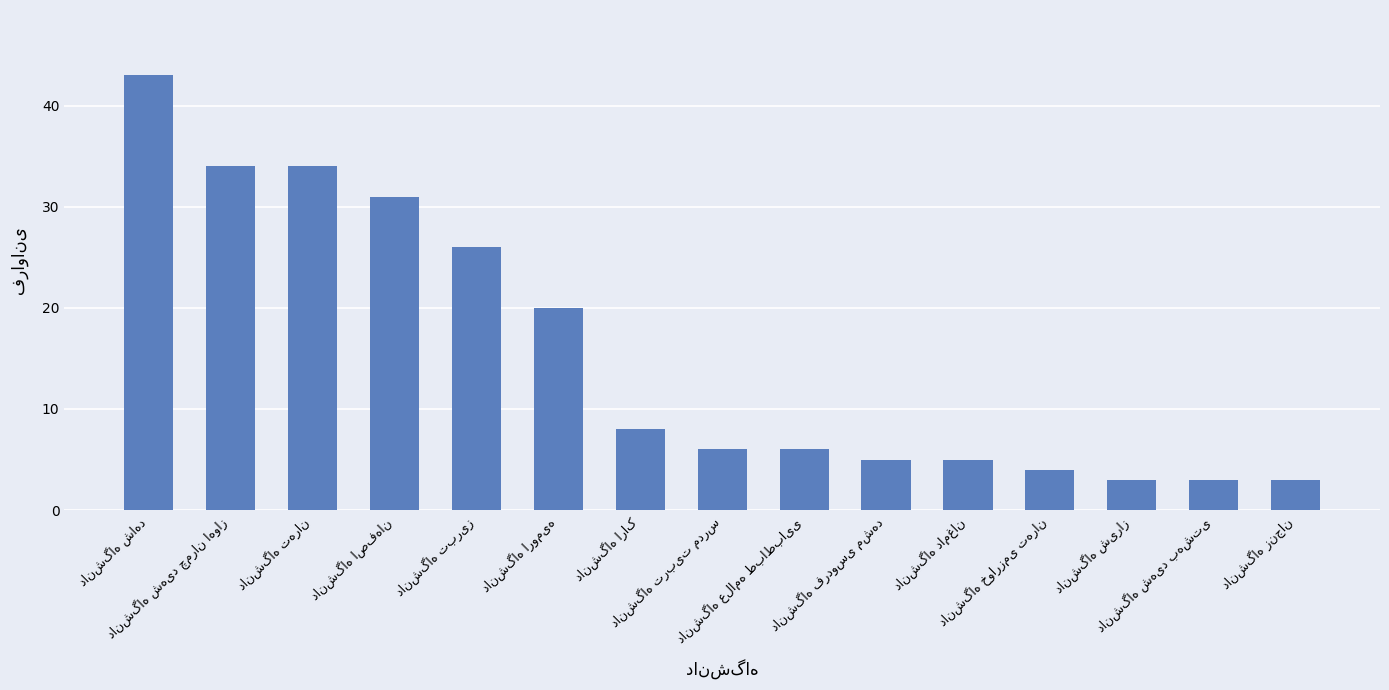

What is the difference between the maximum and second lowest values?

40